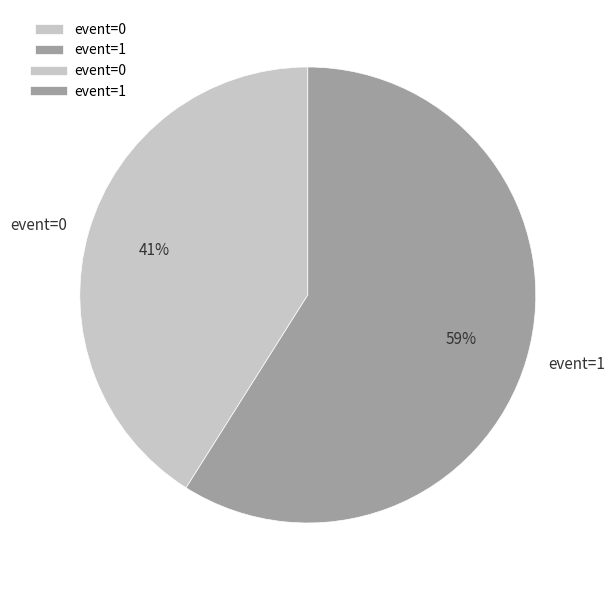

Count the number of slices in the pie.

2